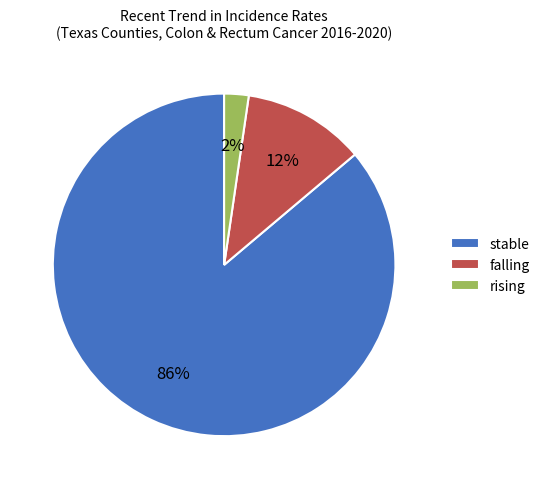

To the nearest percent, what is the average slice percentage?

33%